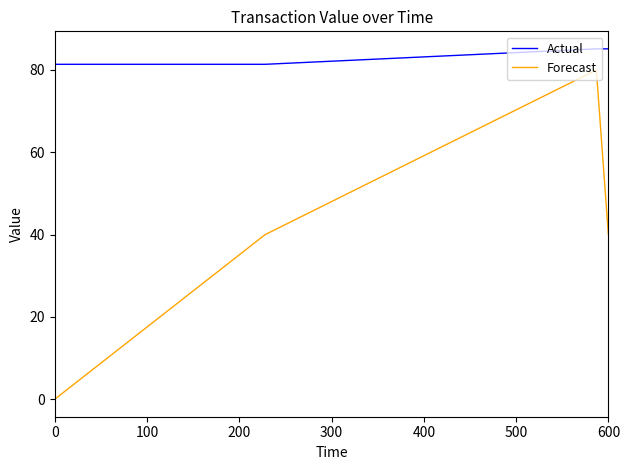

At how many categories does at least one series exceed 15?

4